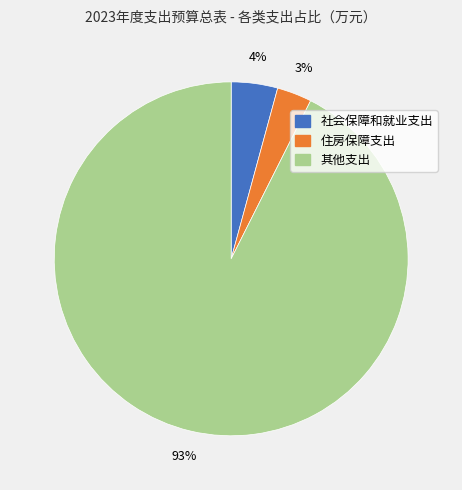

Count the number of slices in the pie.

3